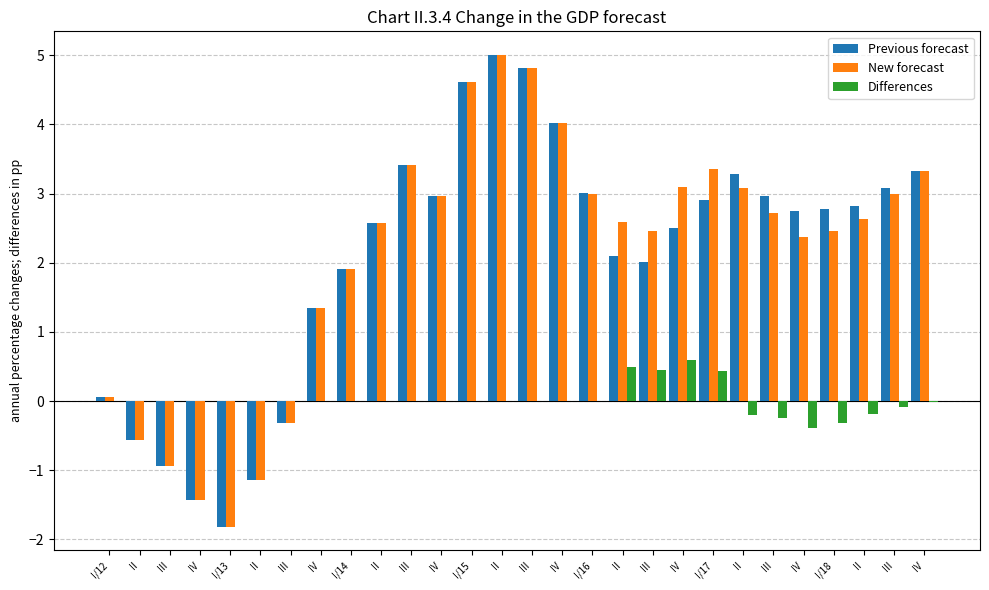

Reading right to left, extract all data points from this chart.

Previous forecast: IV=3.3	III=3.1	II=2.8	I/18=2.8	IV=2.7	III=3.0	II=3.3	I/17=2.9	IV=2.5	III=2.0	II=2.1	I/16=3.0	IV=4.0	III=4.8	II=5.0	I/15=4.6	IV=3.0	III=3.4	II=2.6	I/14=1.9	IV=1.3	III=-0.3	II=-1.1	I/13=-1.8	IV=-1.4	III=-0.9	II=-0.6	I/12=0.1
New forecast: IV=3.3	III=3.0	II=2.6	I/18=2.5	IV=2.4	III=2.7	II=3.1	I/17=3.4	IV=3.1	III=2.5	II=2.6	I/16=3.0	IV=4.0	III=4.8	II=5.0	I/15=4.6	IV=3.0	III=3.4	II=2.6	I/14=1.9	IV=1.3	III=-0.3	II=-1.1	I/13=-1.8	IV=-1.4	III=-0.9	II=-0.6	I/12=0.1
Differences: IV=-0.0	III=-0.1	II=-0.2	I/18=-0.3	IV=-0.4	III=-0.2	II=-0.2	I/17=0.4	IV=0.6	III=0.4	II=0.5	I/16=-0.0	IV=0.0	III=0.0	II=0.0	I/15=0.0	IV=0.0	III=0.0	II=0.0	I/14=0.0	IV=0.0	III=0.0	II=0.0	I/13=0.0	IV=0.0	III=0.0	II=0.0	I/12=0.0